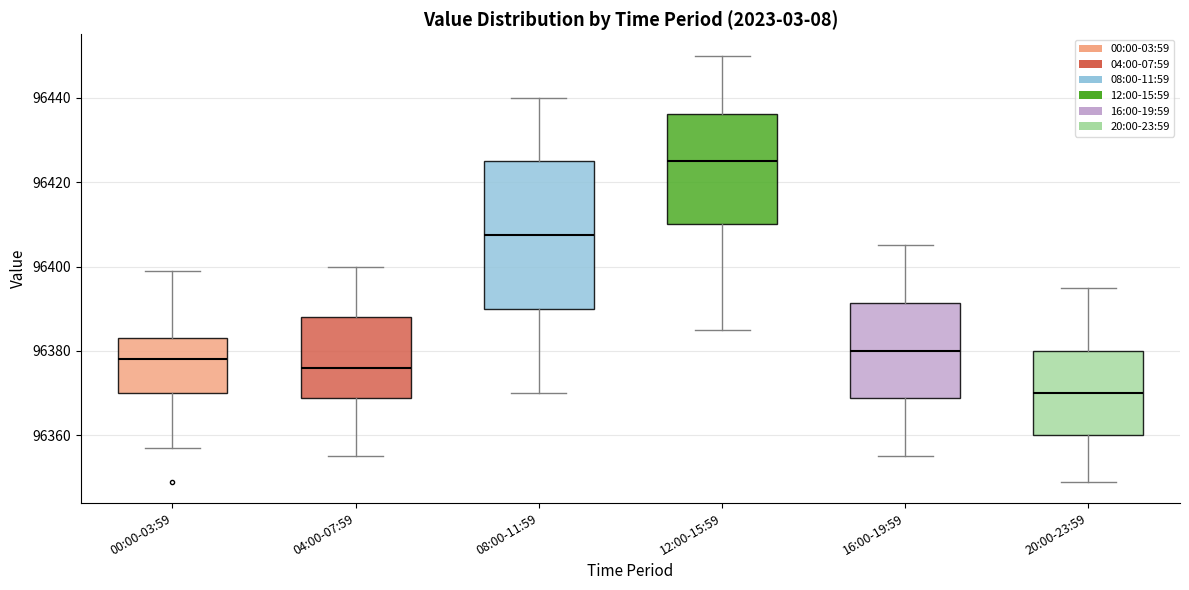

Which box is the tallest, from its lower edge to its upper edge?

08:00-11:59